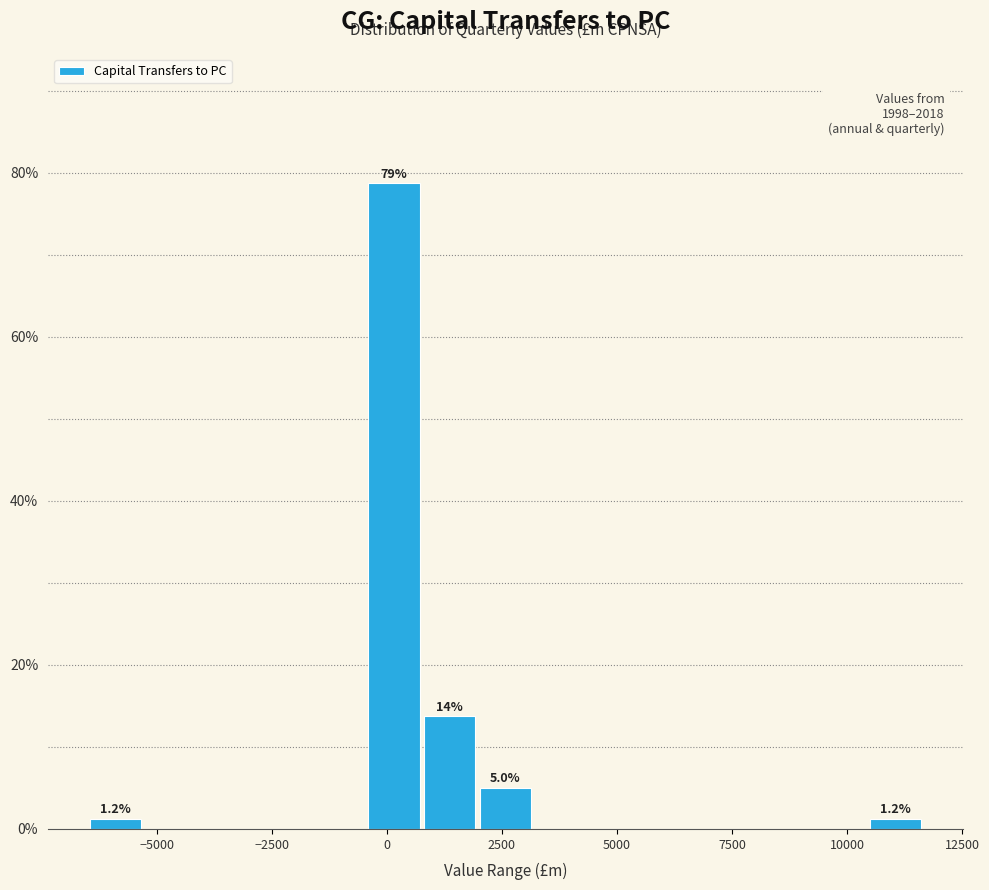

Around what value on the x-axis is the tallest bar? Give the approximate position of its centre, as read against the axis.

0